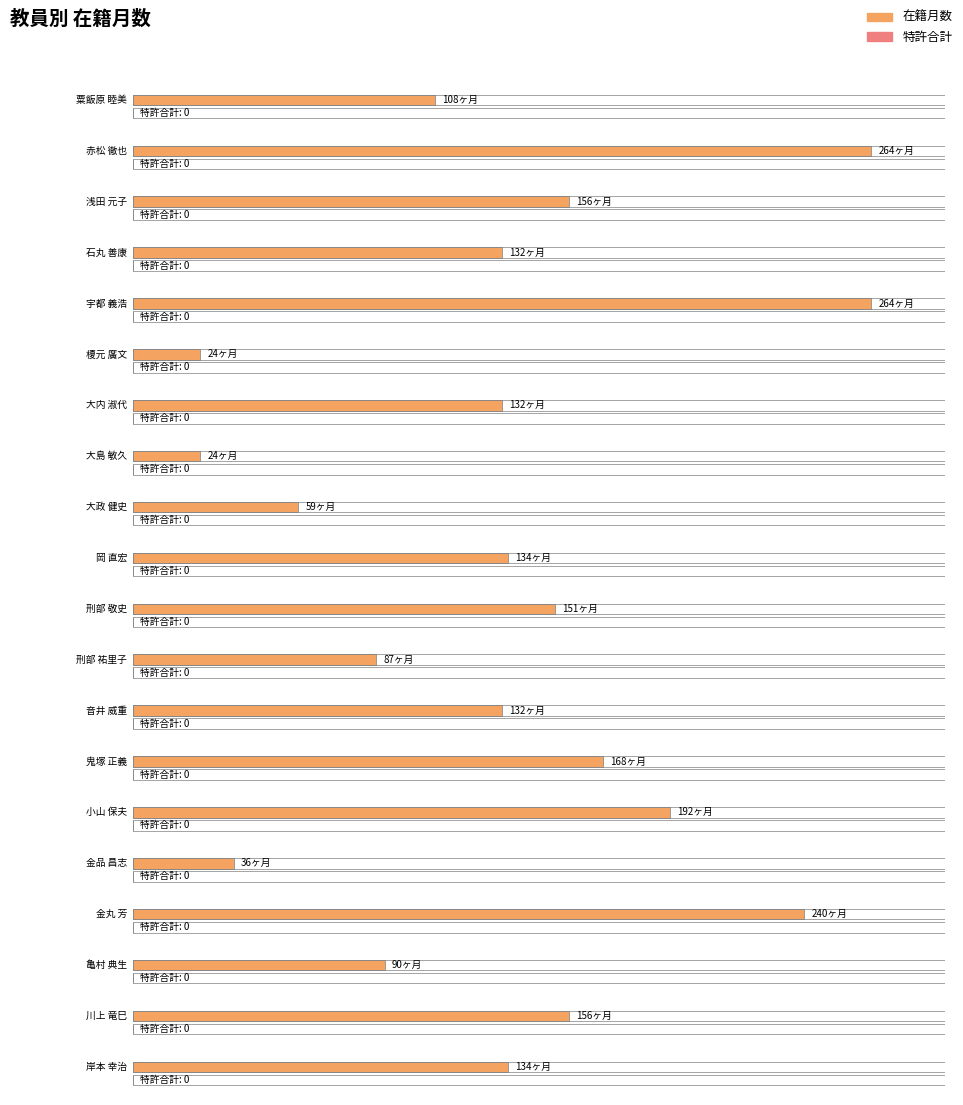

What is the value of the 在籍月数 bar at the 19th from the left?

156